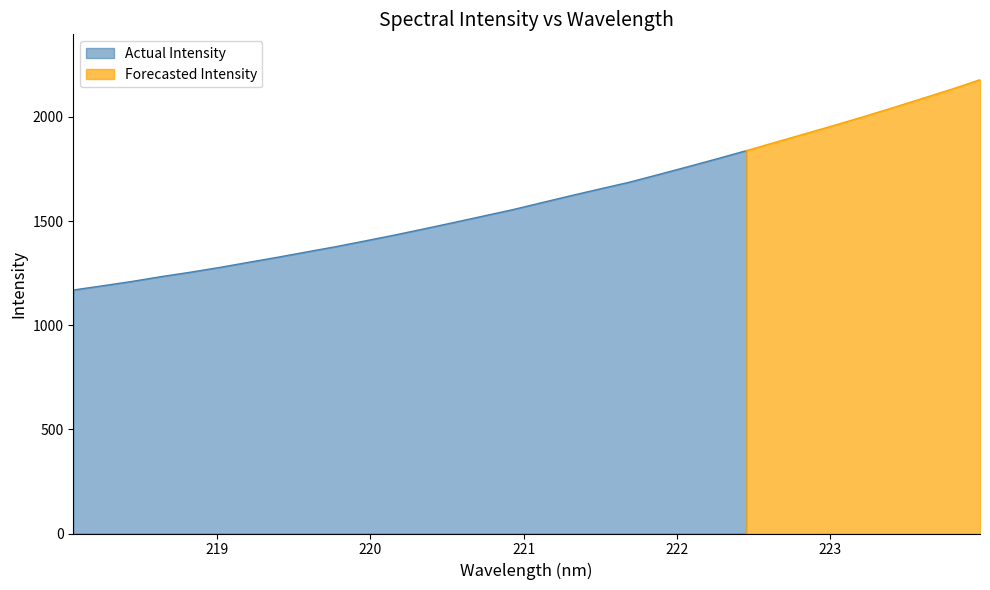

What is the smallest value displayed?

1169.2